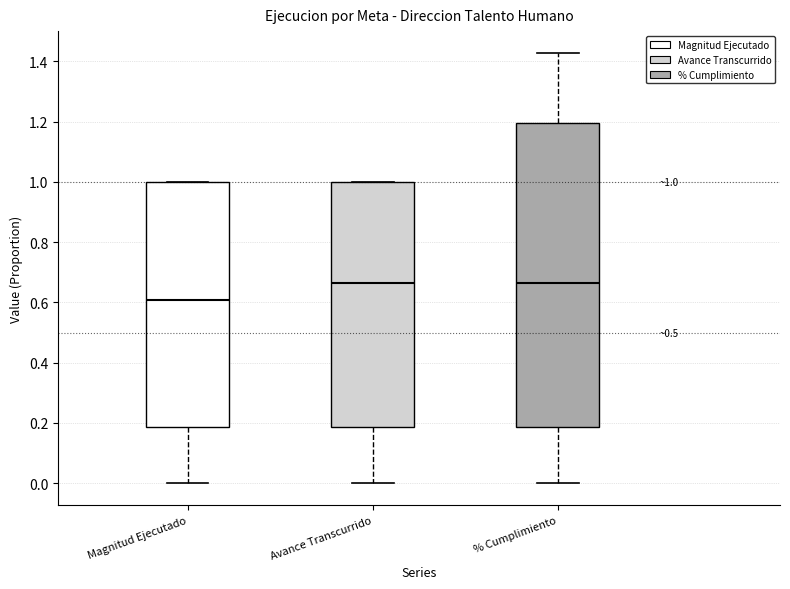

Which box is the tallest, from its lower edge to its upper edge?

% Cumplimiento